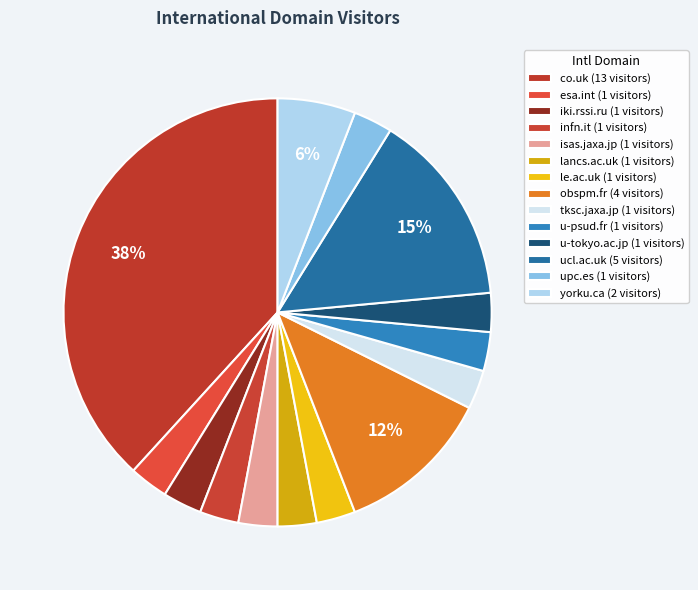

Is iki.rssi.ru the majority of the pie?

No